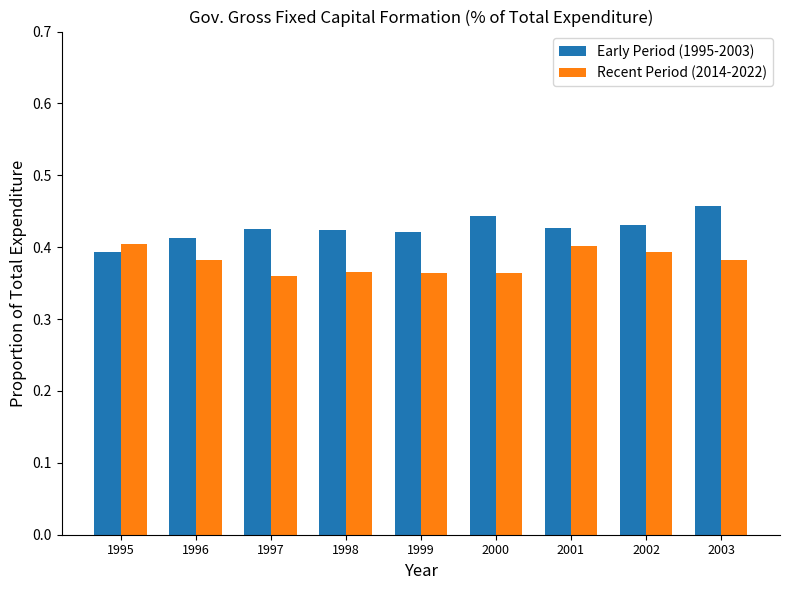

What is the total value across all series at 2000?

0.8